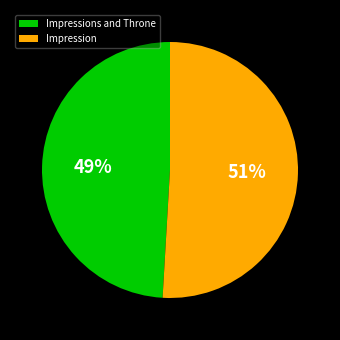

Count the number of slices in the pie.

2